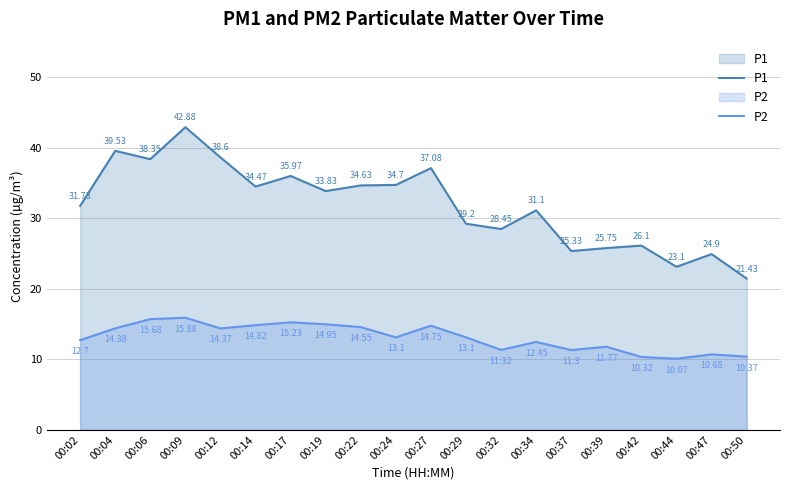

True or false: P1 and P2 cross at least once.

False